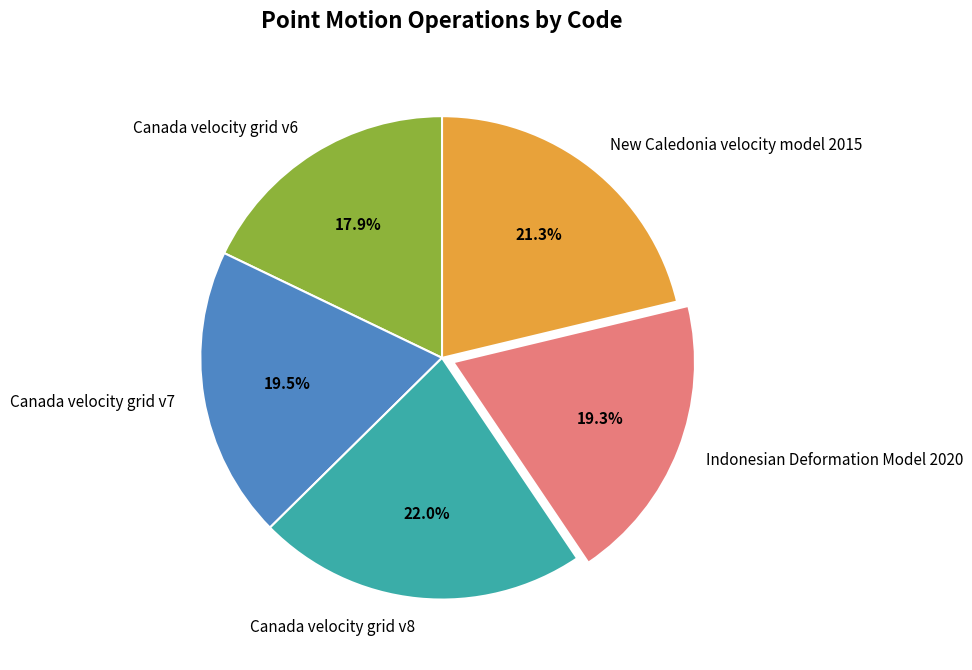

To the nearest percent, what percentage of the pie is Indonesian Deformation Model 2020?

19%